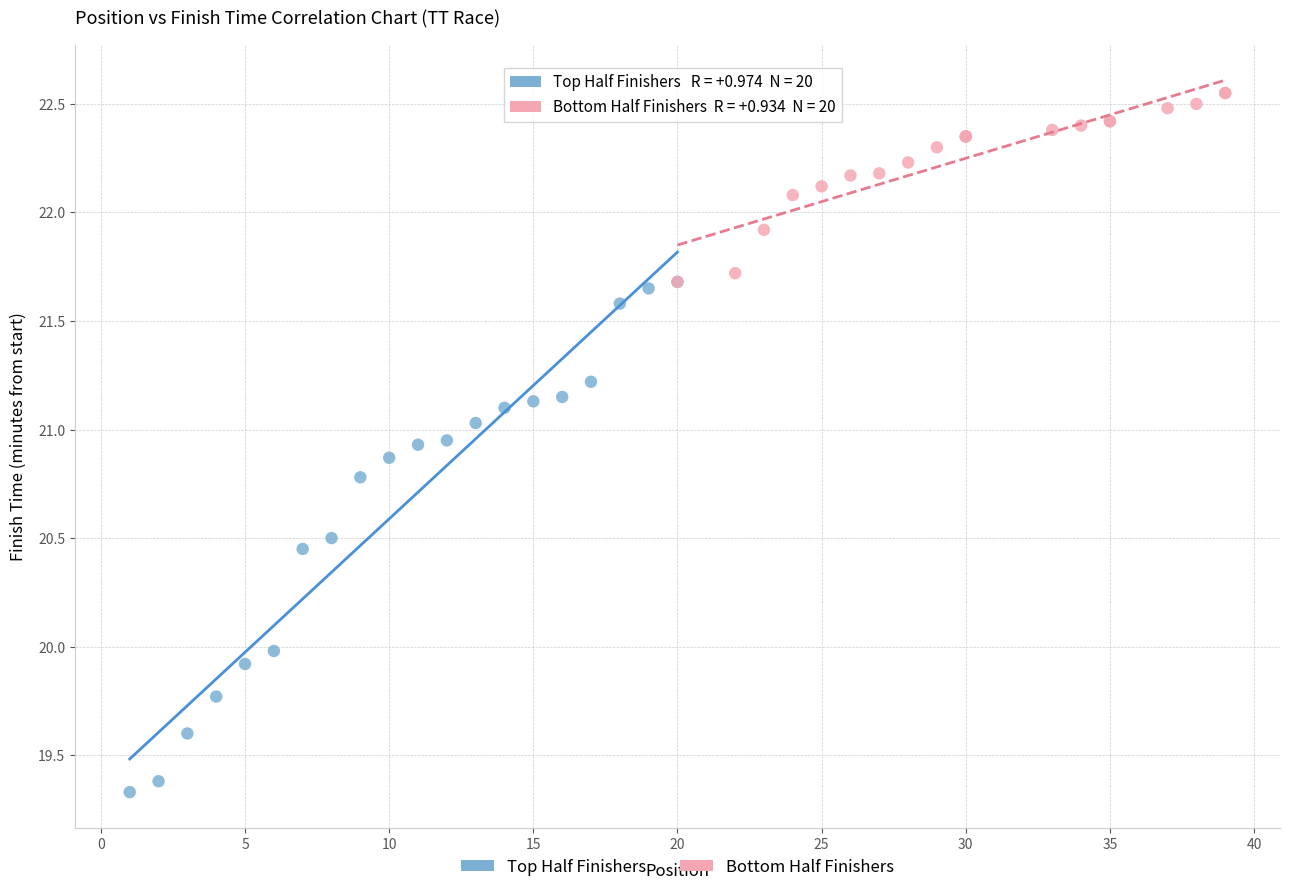

Which series reaches the minimum Y coordinate?

Top Half Finishers